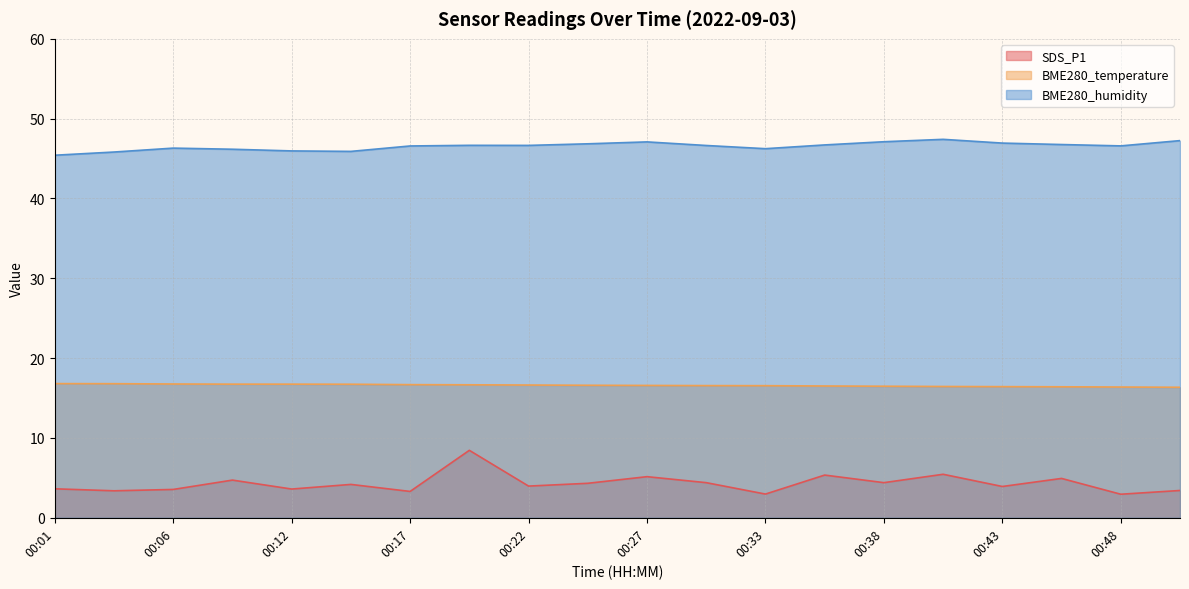

What is the difference between the maximum and minimum values in the BME280_temperature series?

0.5